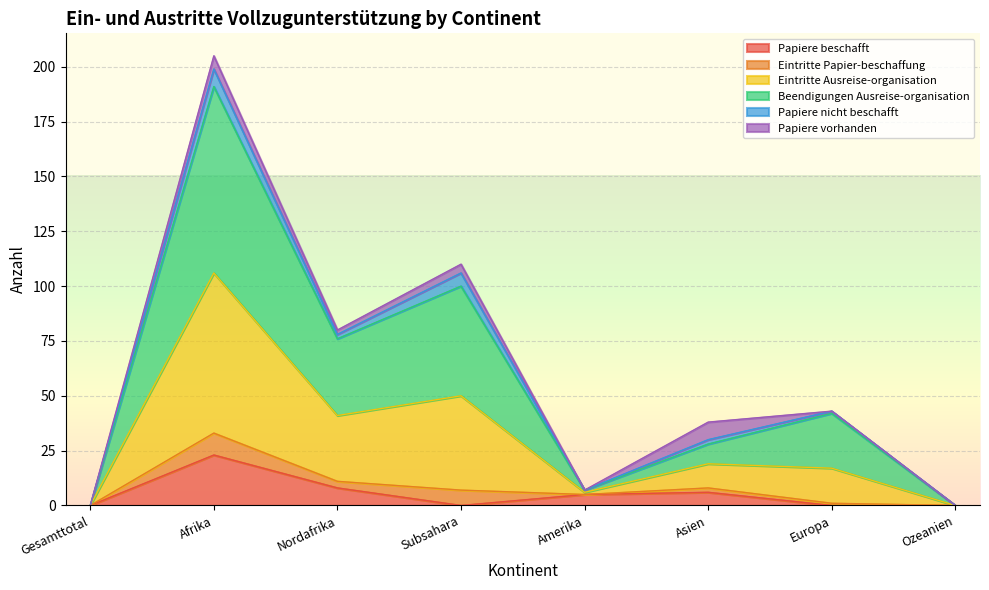

Is it true that Eintritte Ausreise-organisation equals 2 at Amerika?

False